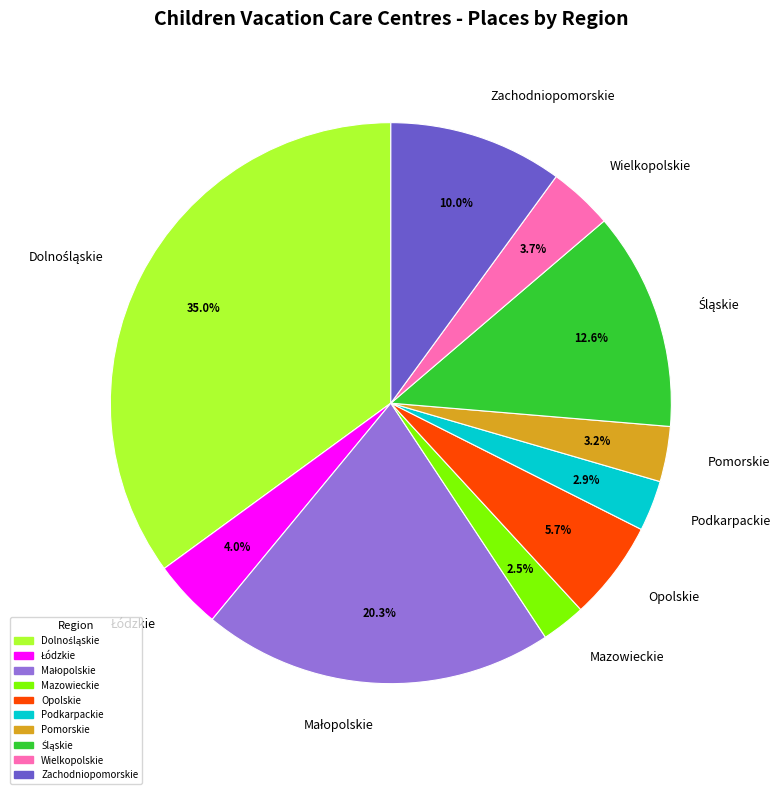

Is Mazowieckie the majority of the pie?

No